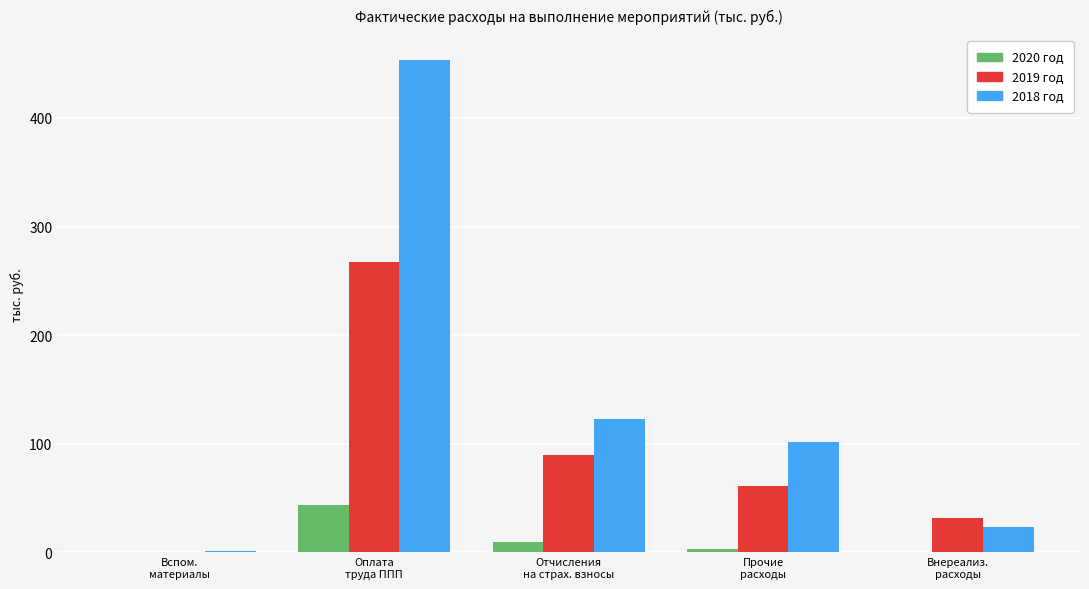

The value of 2020 год at Оплата
труда ППП is 43.8. True or false?

True